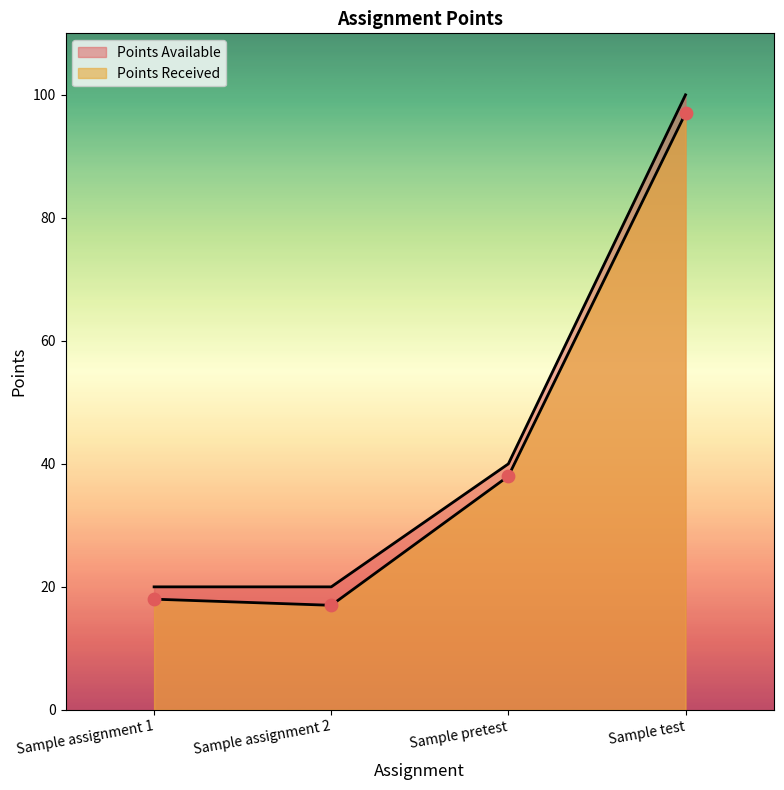

Which series has the largest Y range (max minus min)?

Points Available